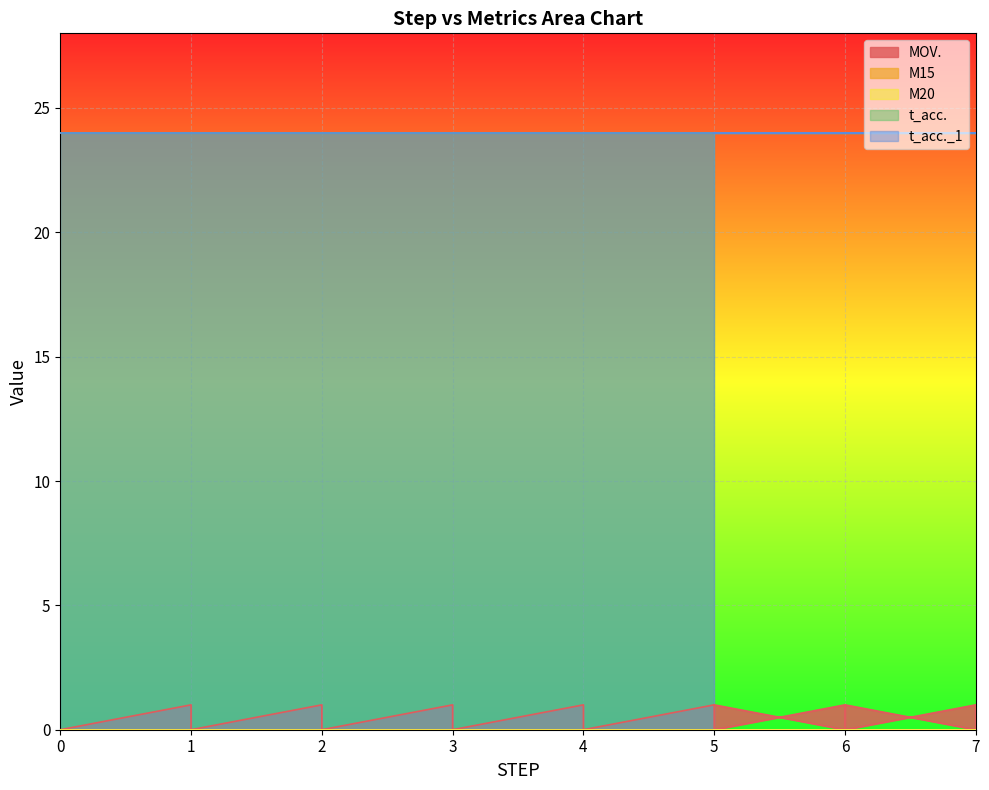

Which series has the largest range (max minus min)?

MOV.